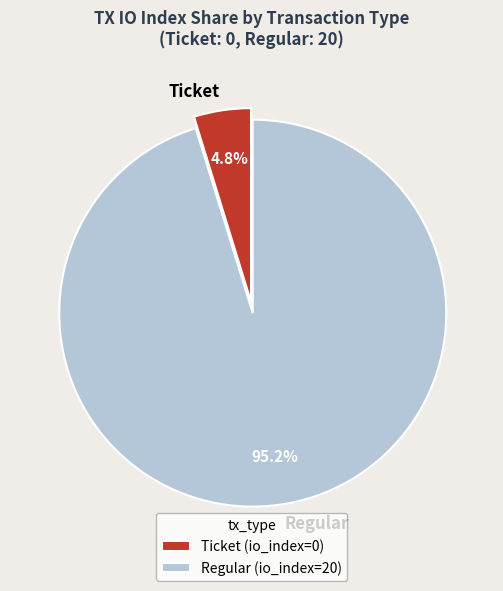

Which category has the biggest portion of the pie?

Regular